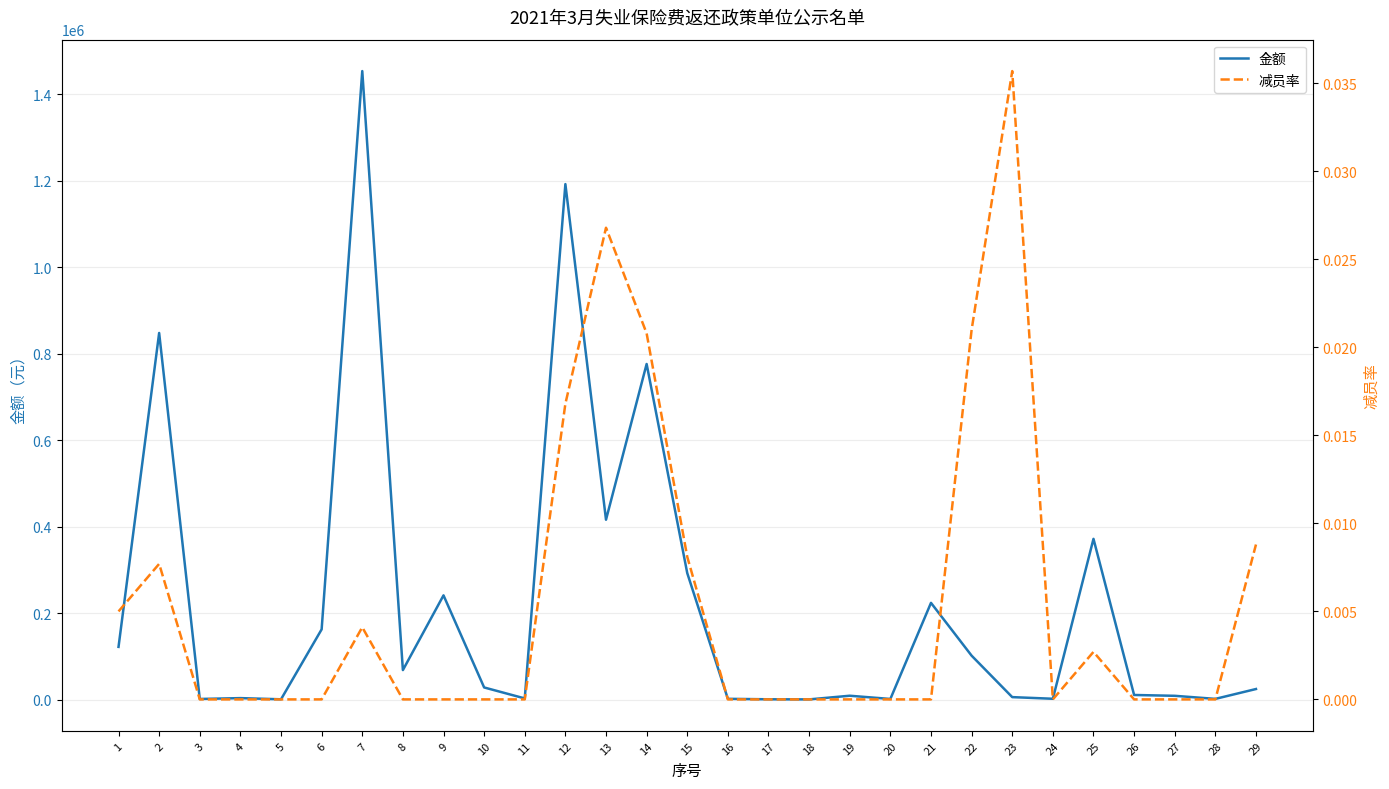

How many values in the 减员率 series exceed 0?

11